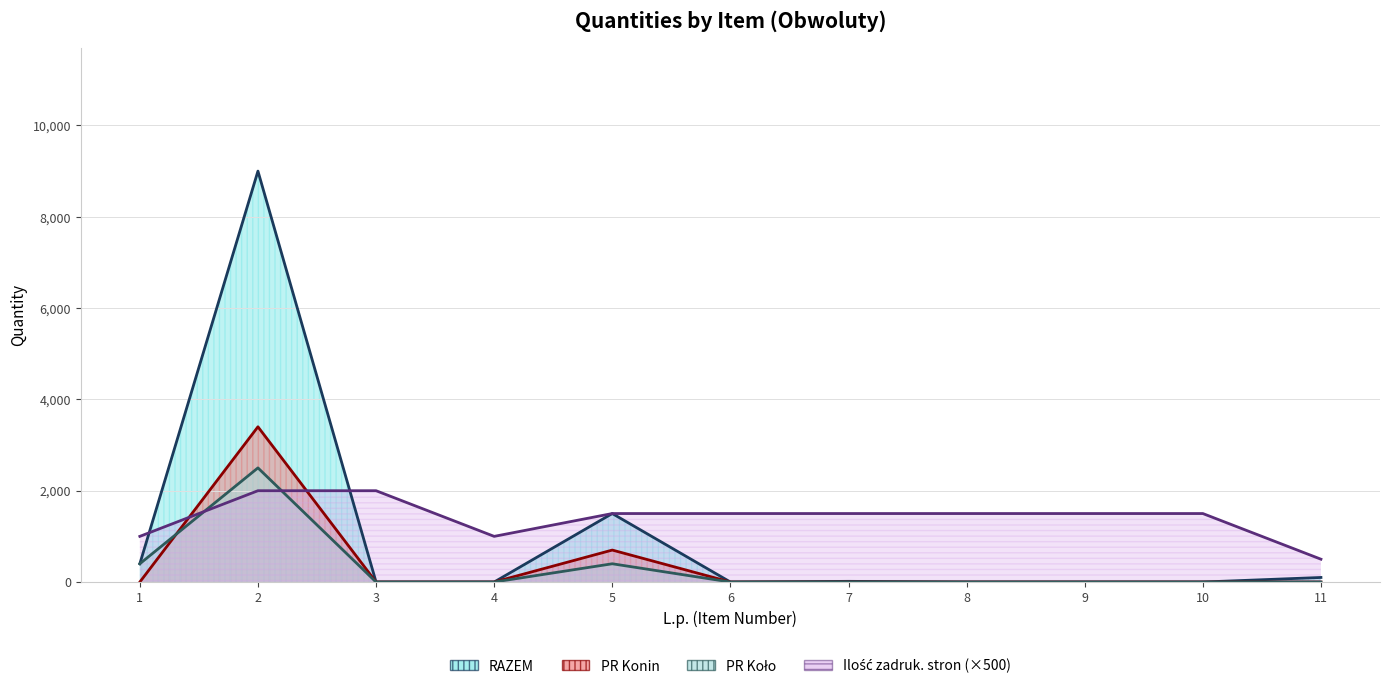

Where is the first local maximum for PR Konin?

2